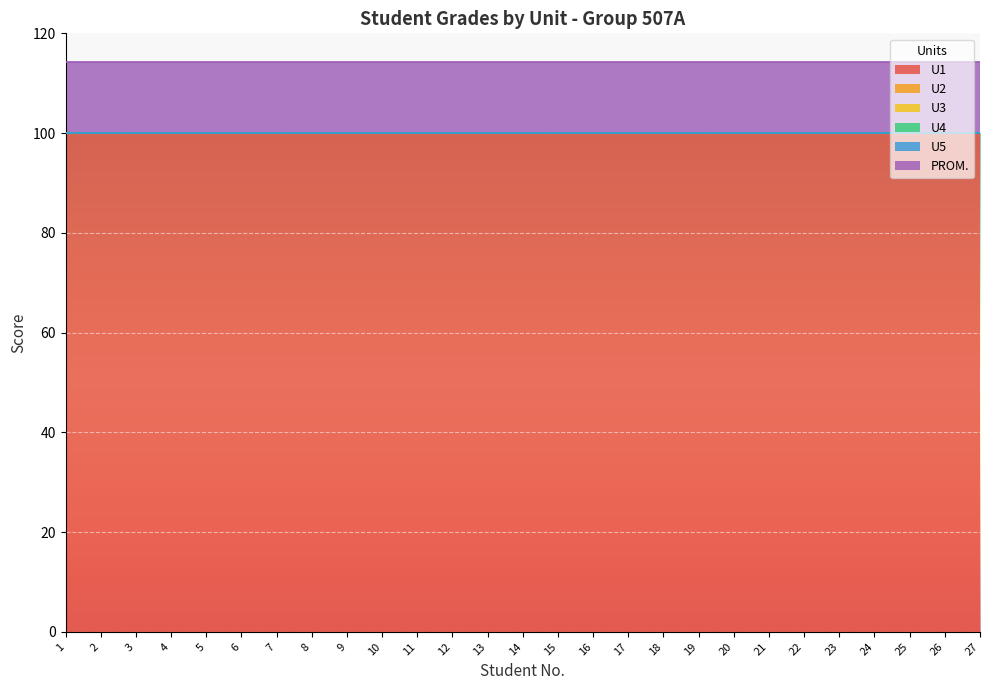

List the labels in order of U4 value, largest first.

1, 2, 3, 4, 5, 6, 7, 8, 9, 10, 11, 12, 13, 14, 15, 16, 17, 18, 19, 20, 21, 22, 23, 24, 25, 26, 27